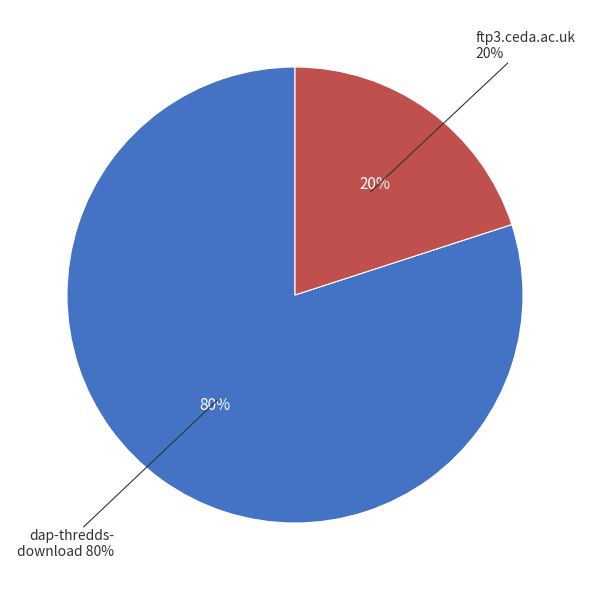

Count the number of slices in the pie.

2